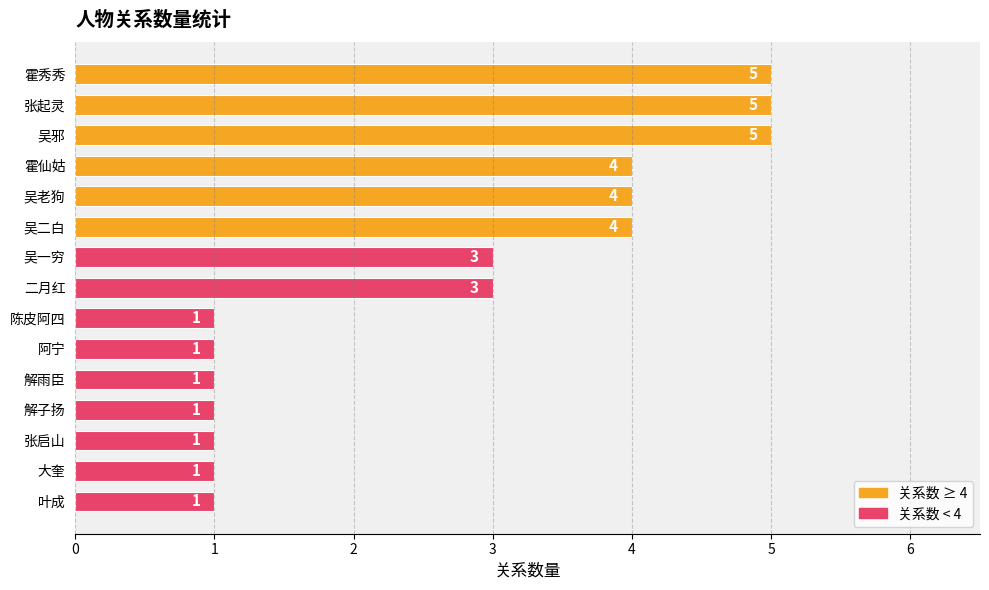

Which has a higher value, 吴二白 or 二月红?

吴二白